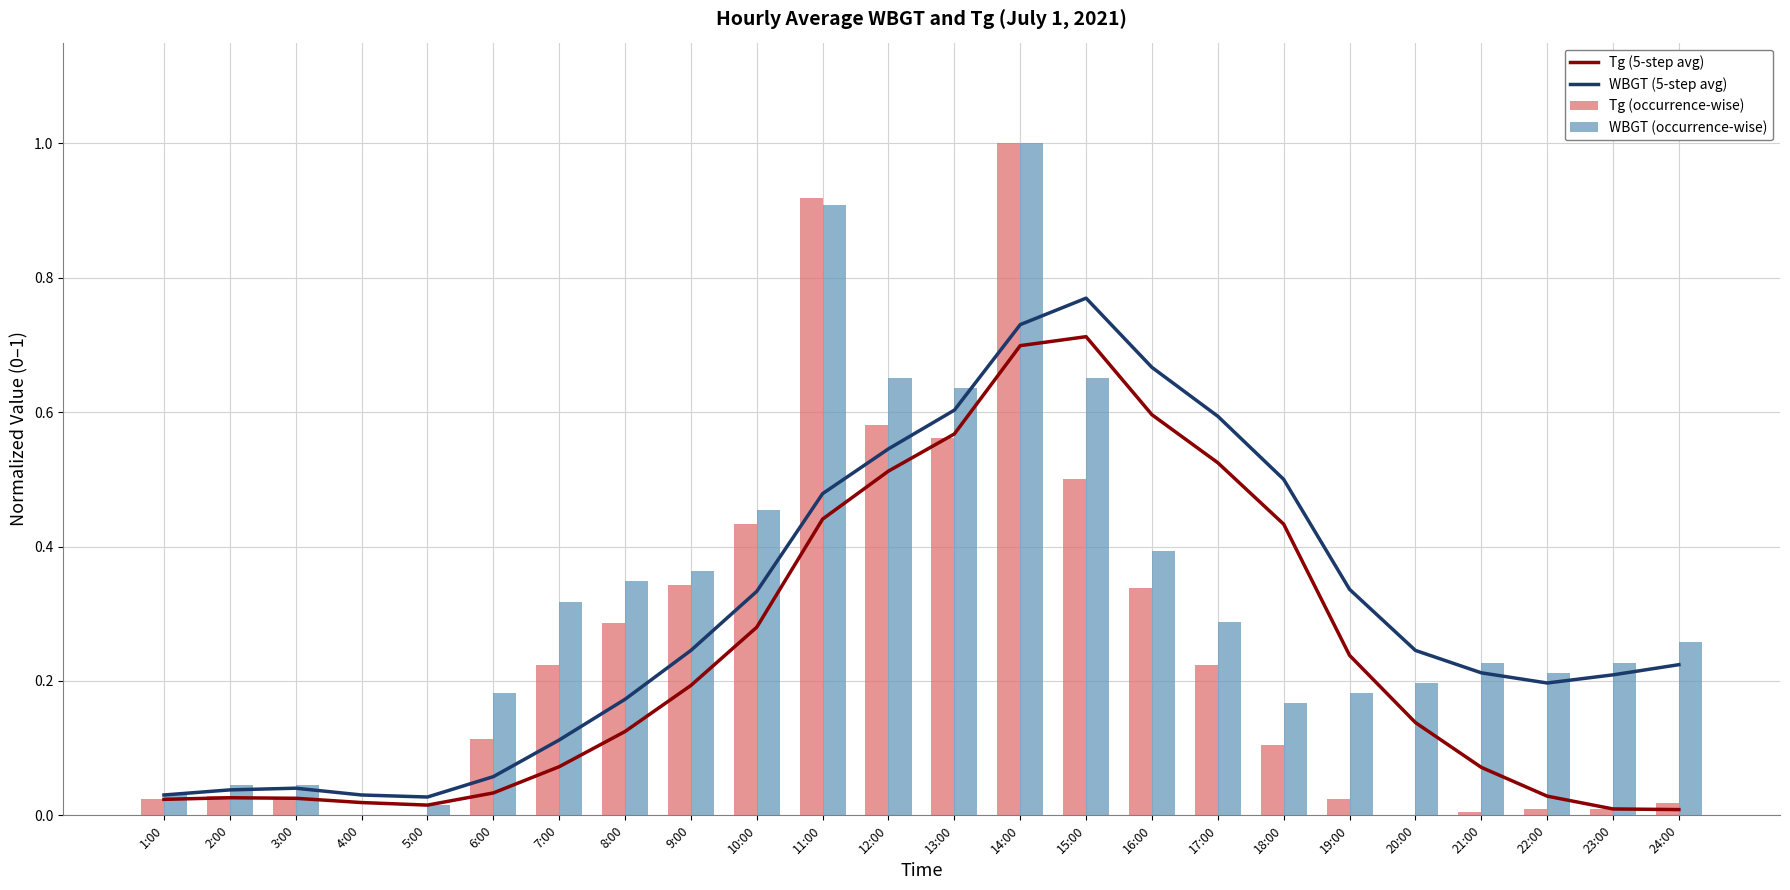

Are the bars horizontal?

No